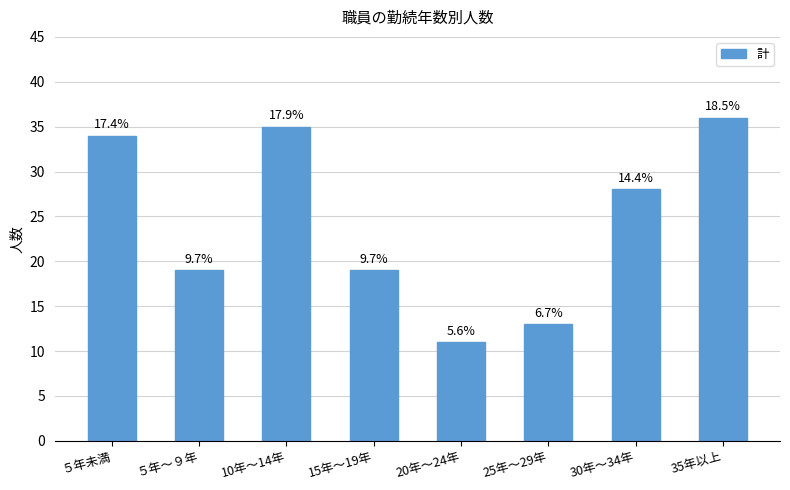

What is the sum of the values at 20年～24年 and ５年～９年?

30